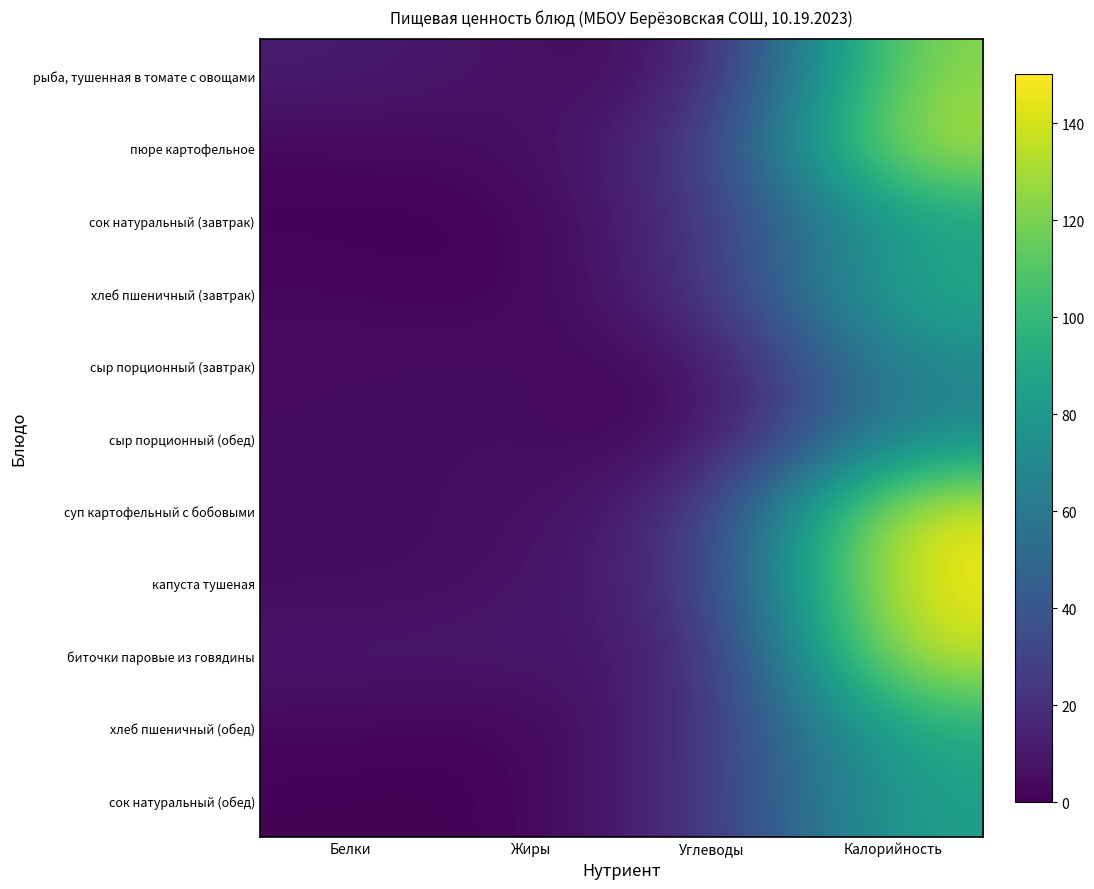

At Углеводы, list the series in order from smallest to largest.

сыр порционный (завтрак), сыр порционный (обед), рыба, тушенная в томате с овощами, биточки паровые из говядины, суп картофельный с бобовыми, капуста тушеная, хлеб пшеничный (завтрак), хлеб пшеничный (обед), сок натуральный (завтрак), сок натуральный (обед), пюре картофельное